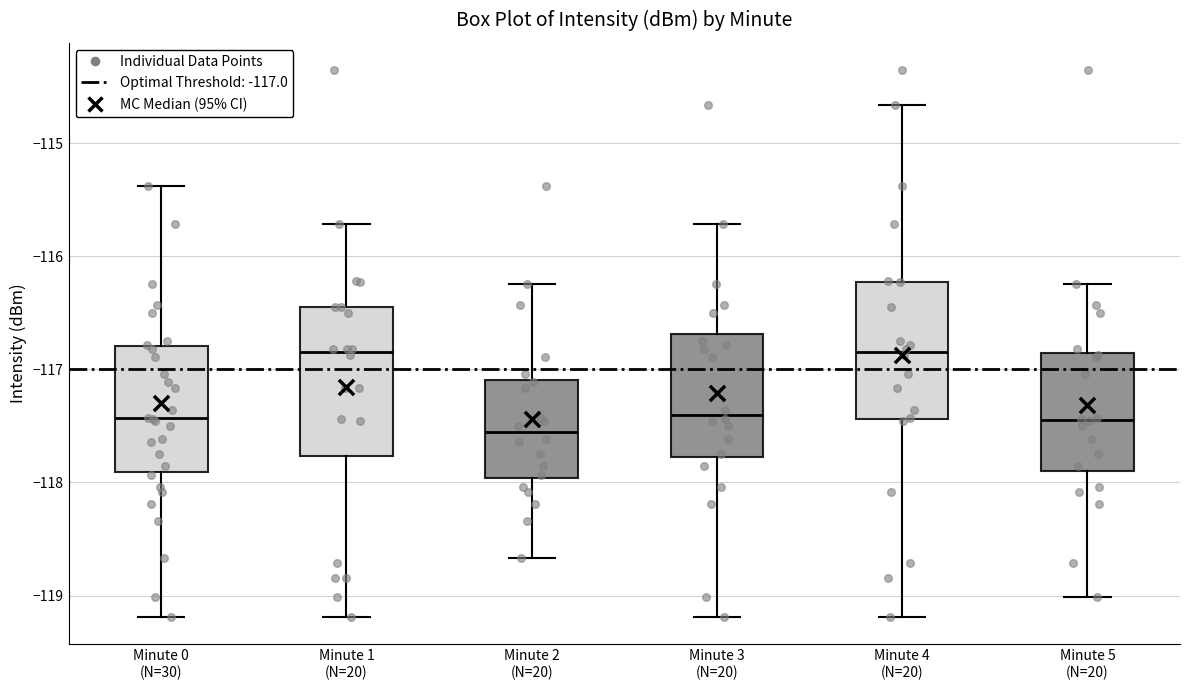

Reading left to right, read every box against the y-axis: the position of its median line, the range the box covers, and the ends of its whiskers. The values are not printed on the chart, so give them approximately, as read against the axis.

Minute 0 (N=30): median -117.4, box -117.9 to -116.8, whiskers -119.2 to -115.4
Minute 1 (N=20): median -116.8, box -117.8 to -116.4, whiskers -119.2 to -115.7
Minute 2 (N=20): median -117.6, box -118.0 to -117.1, whiskers -118.7 to -116.2
Minute 3 (N=20): median -117.4, box -117.8 to -116.7, whiskers -119.2 to -115.7
Minute 4 (N=20): median -116.8, box -117.4 to -116.2, whiskers -119.2 to -114.7
Minute 5 (N=20): median -117.4, box -117.9 to -116.9, whiskers -119.0 to -116.2